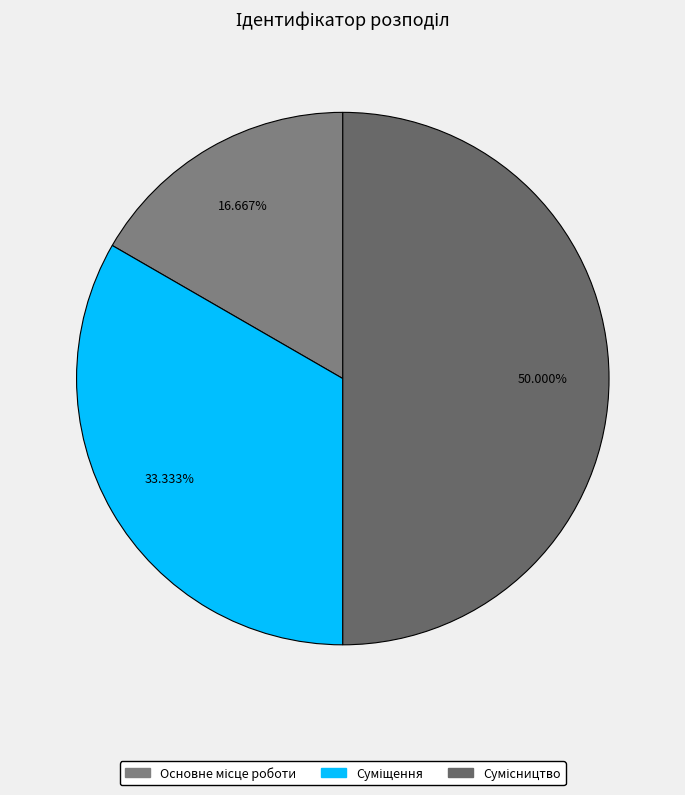

To the nearest percent, what portion does Суміщення represent?

33%